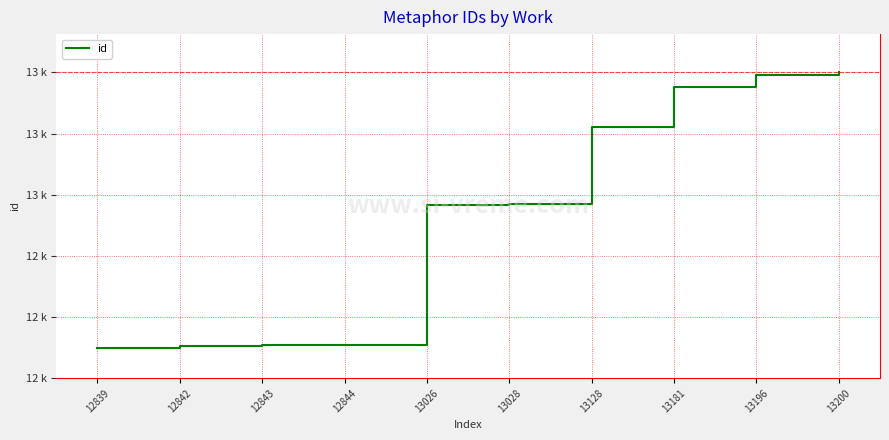

Between 12844 and 12843, which is larger?

12844